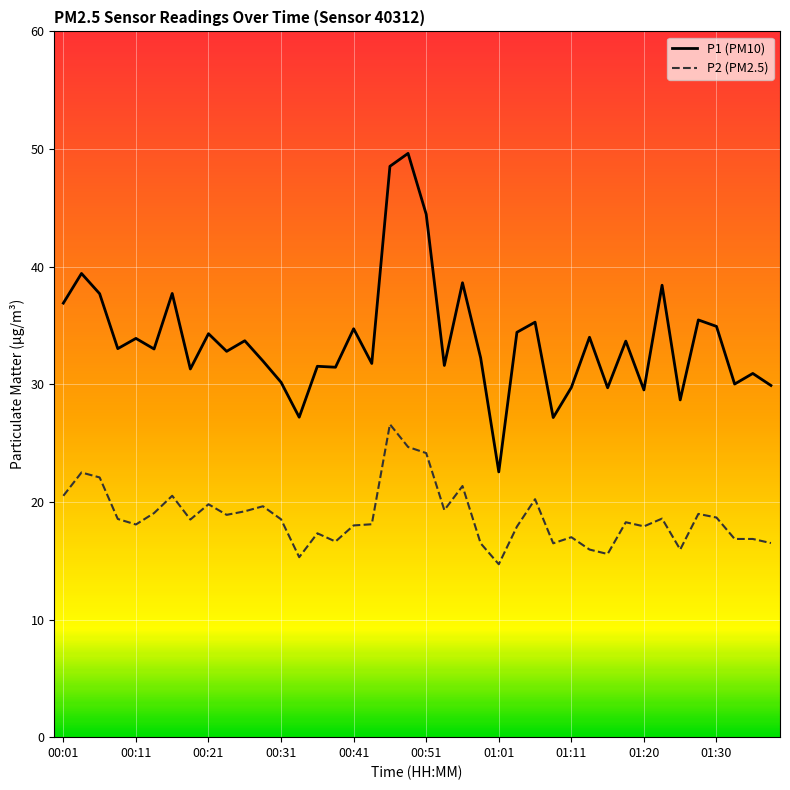

True or false: P1 (PM10) and P2 (PM2.5) cross at least once.

False